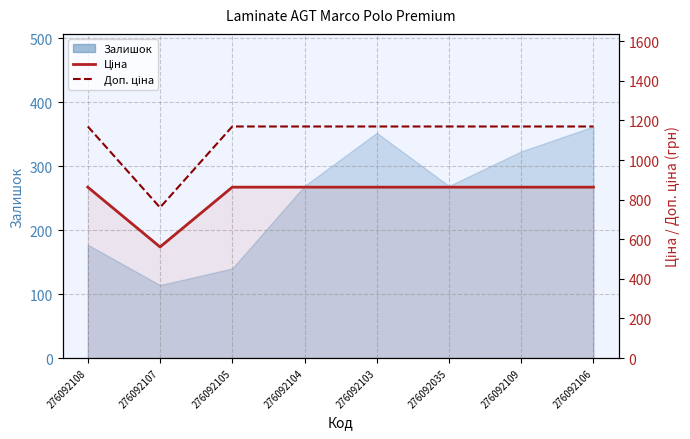

Is it true that Ціна equals 1003.0 at 276092107?

False